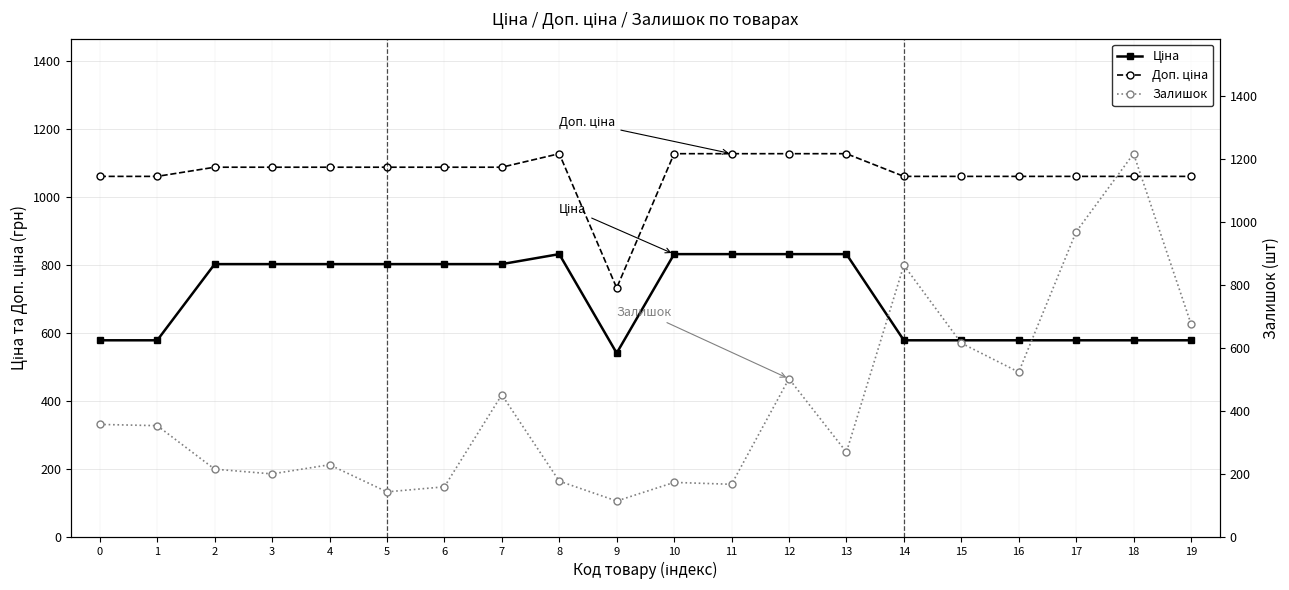

How many intersections are there between Доп. ціна and Залишок?

2